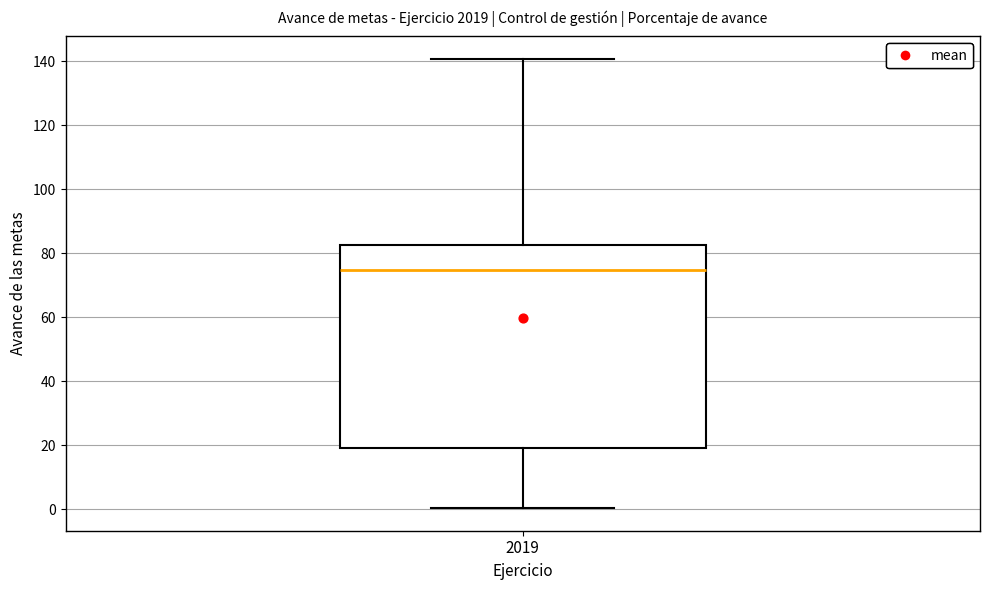

Read this box plot against the y-axis: the position of the median line, the range covered by the box, and the ends of both whiskers. The values are not printed on the chart, so give them approximately, as read against the axis.

median 74, box 20 to 82, whiskers 0 to 140